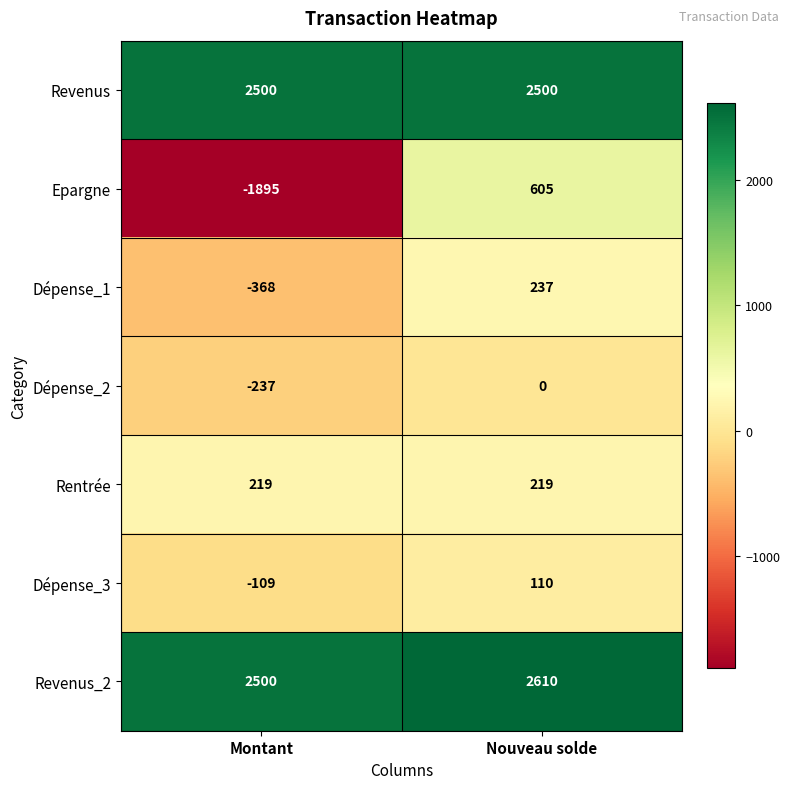

What is the sum of the Dépense_1 values at Nouveau solde and Montant?

-131